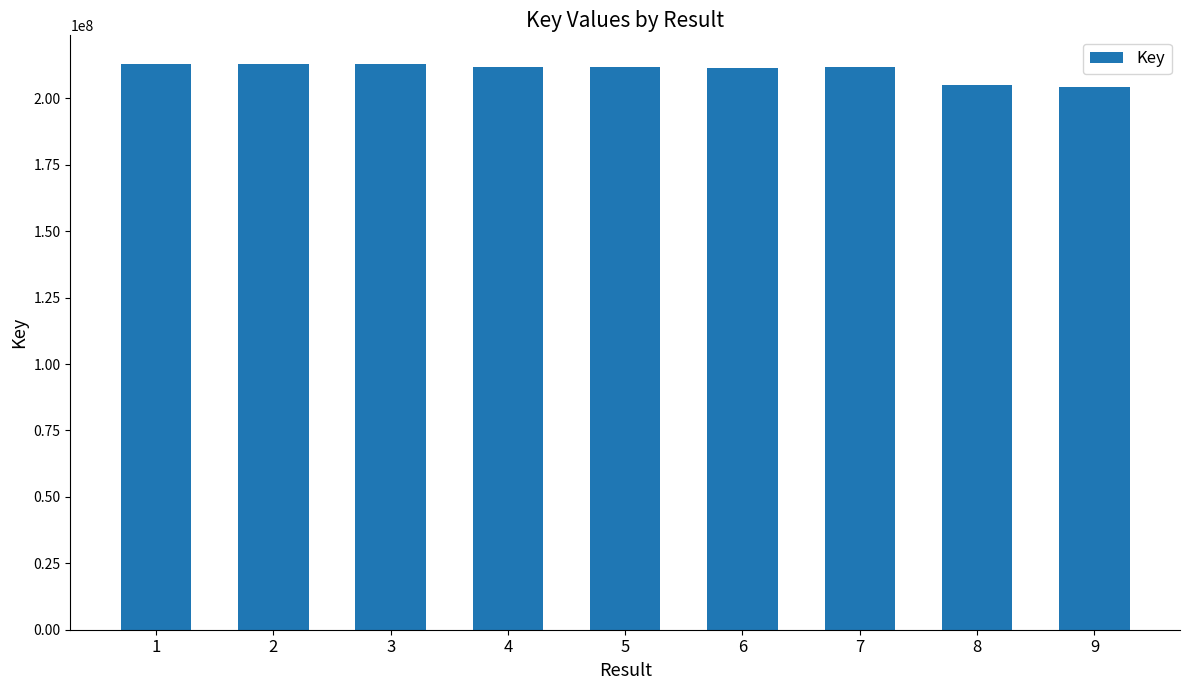

What is the maximum value shown in the chart?

213099320